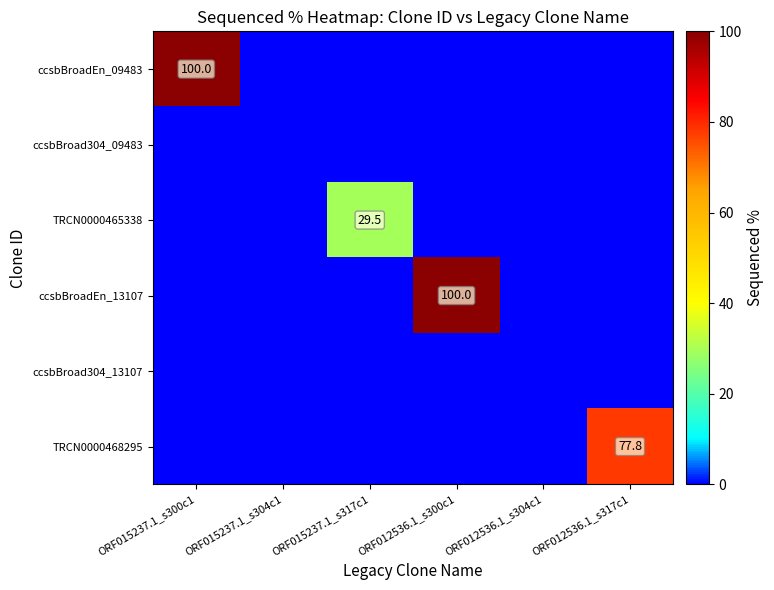

What is the average value of the TRCN0000465338 series?

4.9